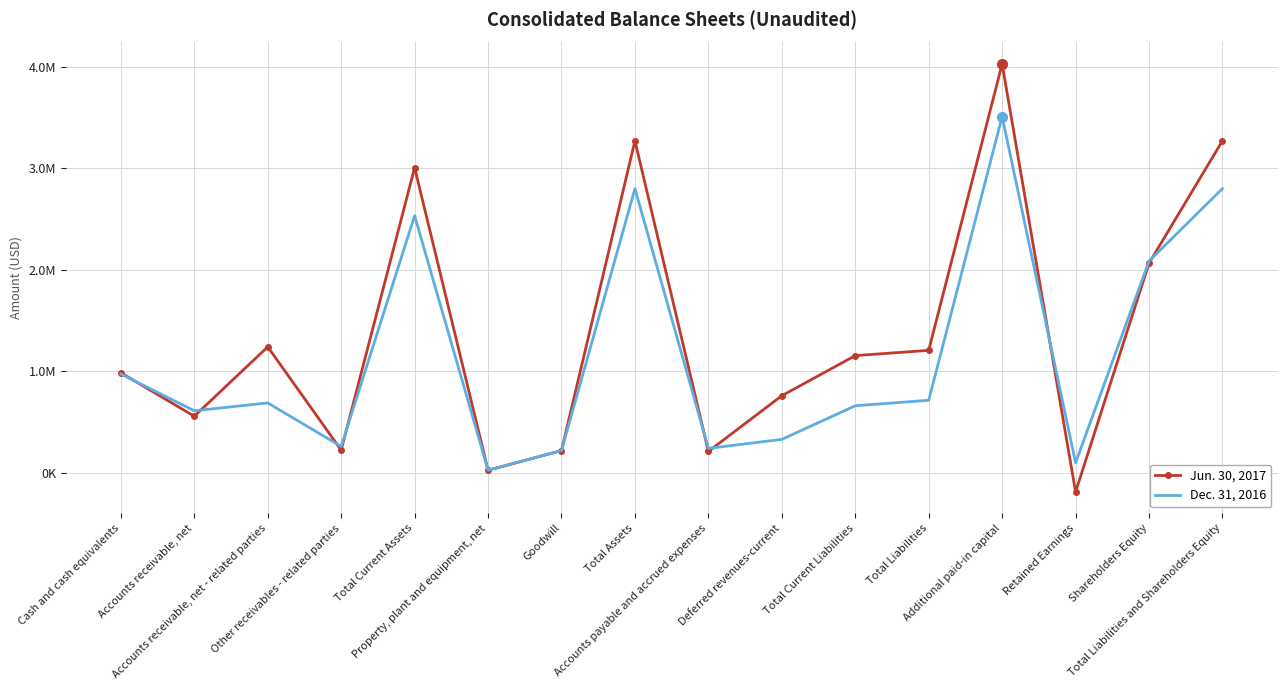

The value of Jun. 30, 2017 at Shareholders Equity is 2690267. True or false?

False